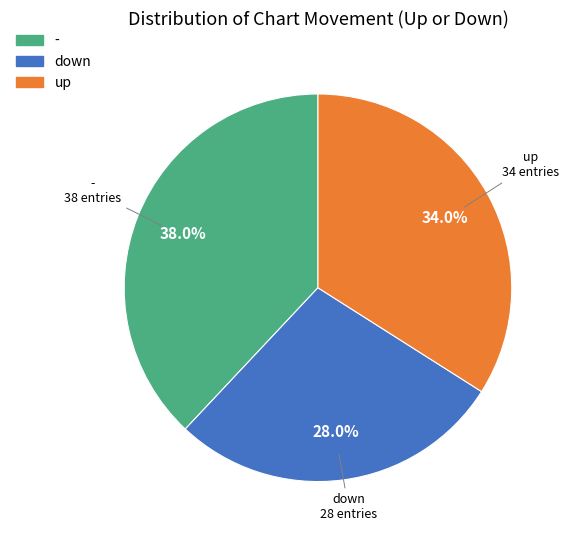

Which slice is the smallest?

down